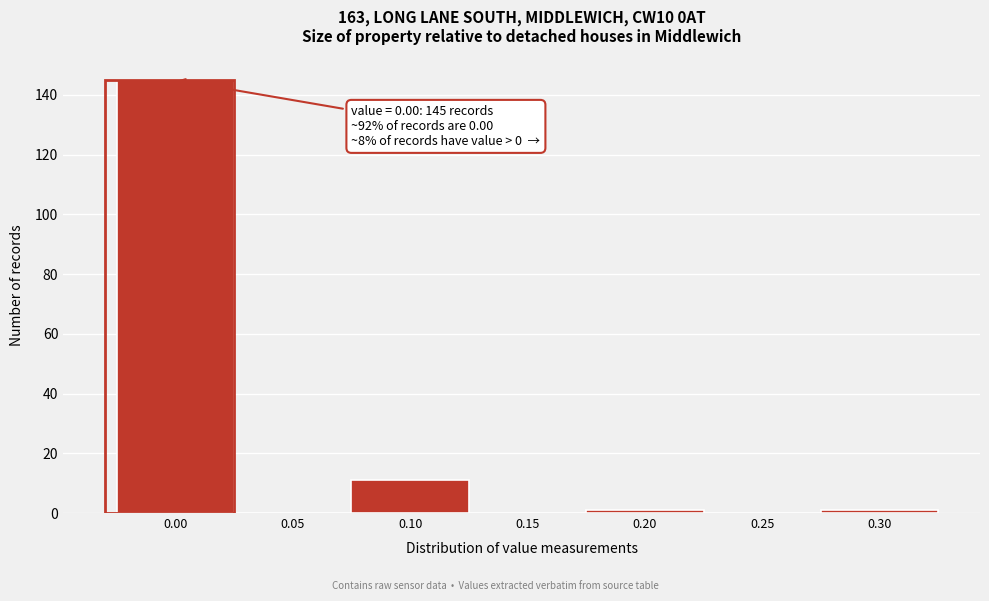

Reading right to left, transcribe all the data shown in this chart.

0.30=1	0.25=0	0.20=1	0.15=0	0.10=11	0.05=0	0.00=145